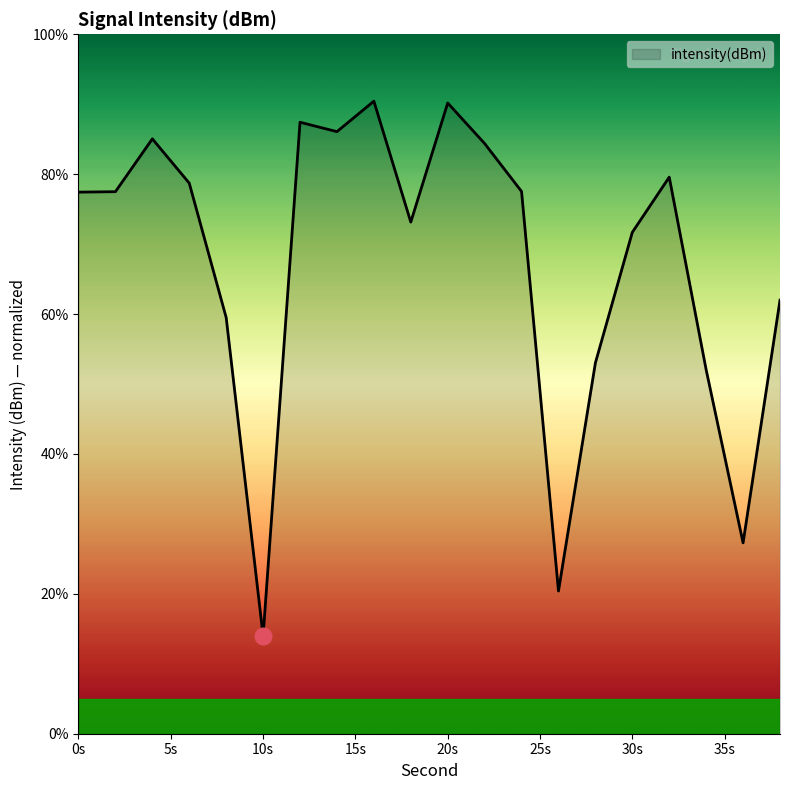

What is the greatest value displayed?

90.4